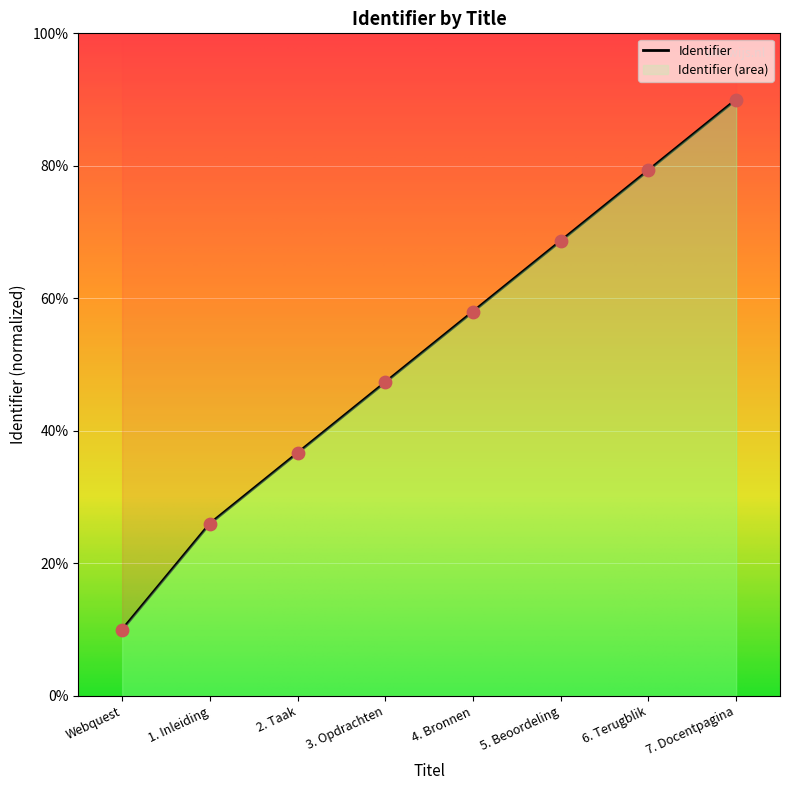

Approximately how many times larger is the value at Webquest compared to 6. Terugblik?

0.1